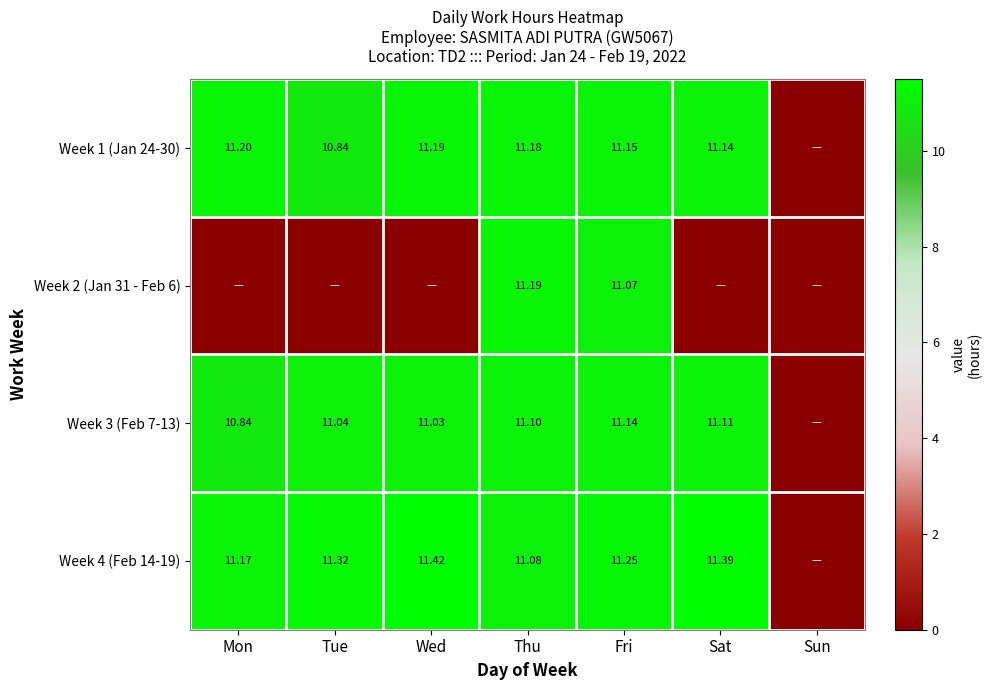

Is the value of Week 4 (Feb 14-19) at Wed greater than the value of Week 3 (Feb 7-13) at Thu?

Yes